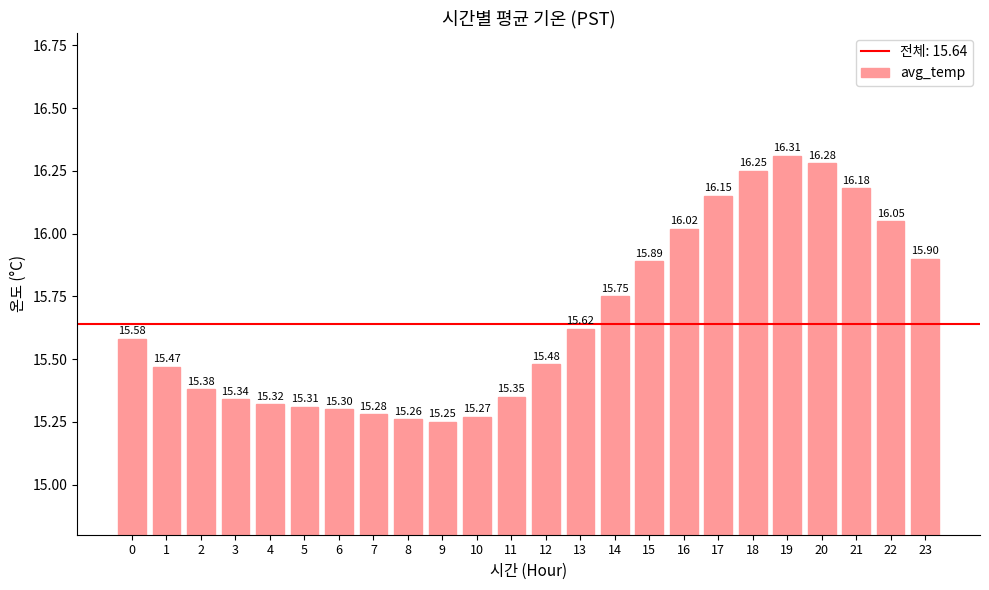

Are the bars grouped side by side (vs. stacked)?

No